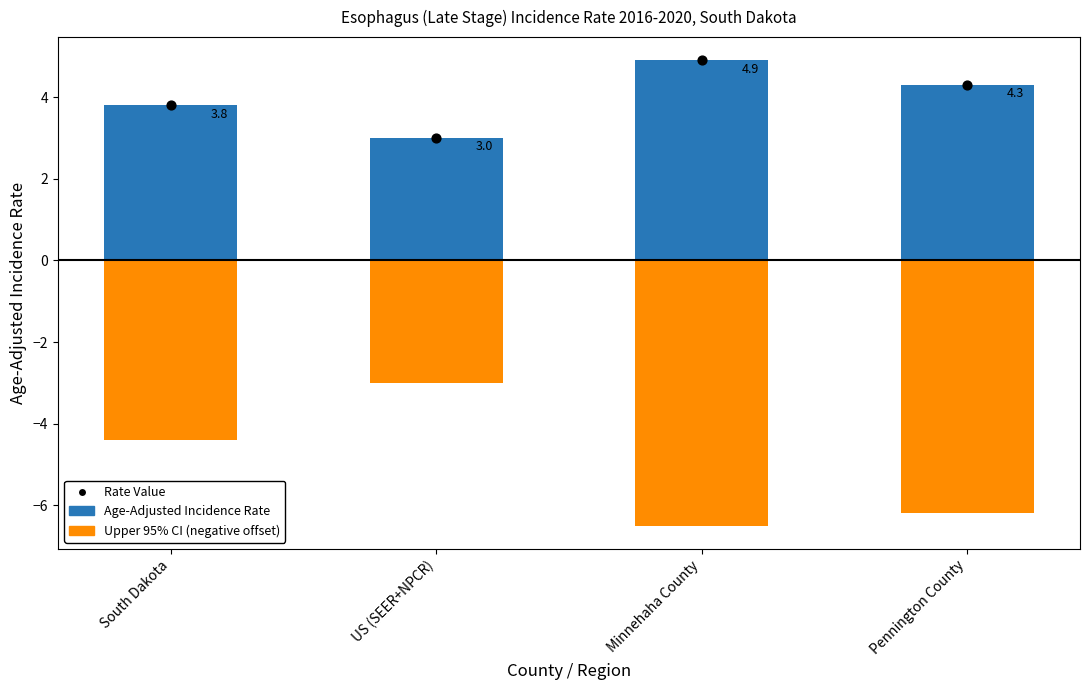

Is the value of Rate Value at South Dakota greater than the value of Upper 95% CI (neg) at US (SEER+NPCR)?

Yes